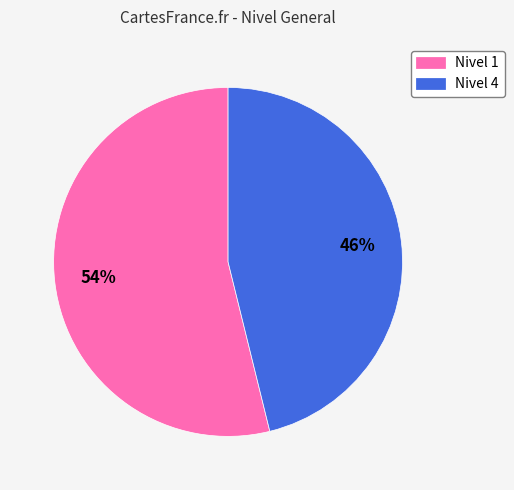

What is the majority slice?

Nivel 1